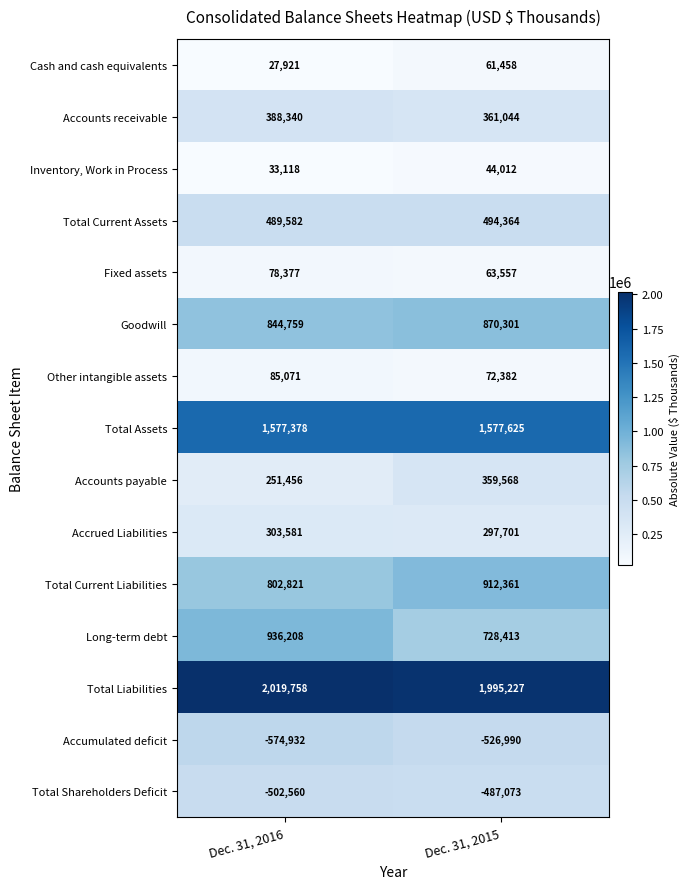

Which category has the lowest value across all series?

Dec. 31, 2016